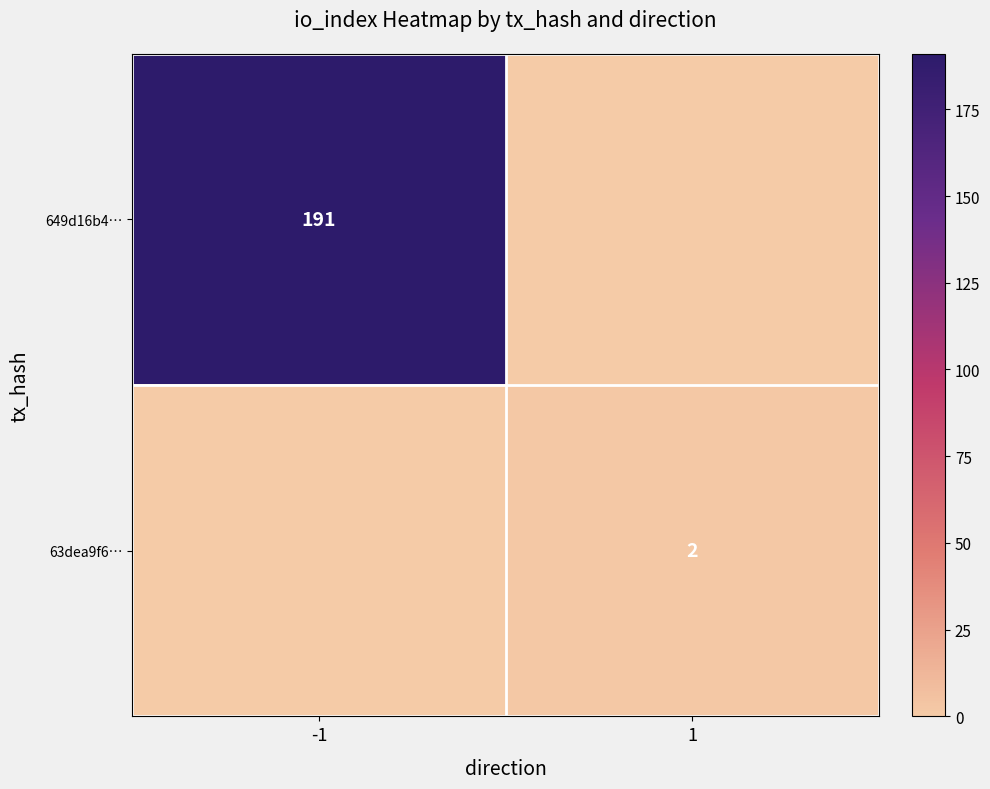

At which category is the sum across all series the highest?

-1